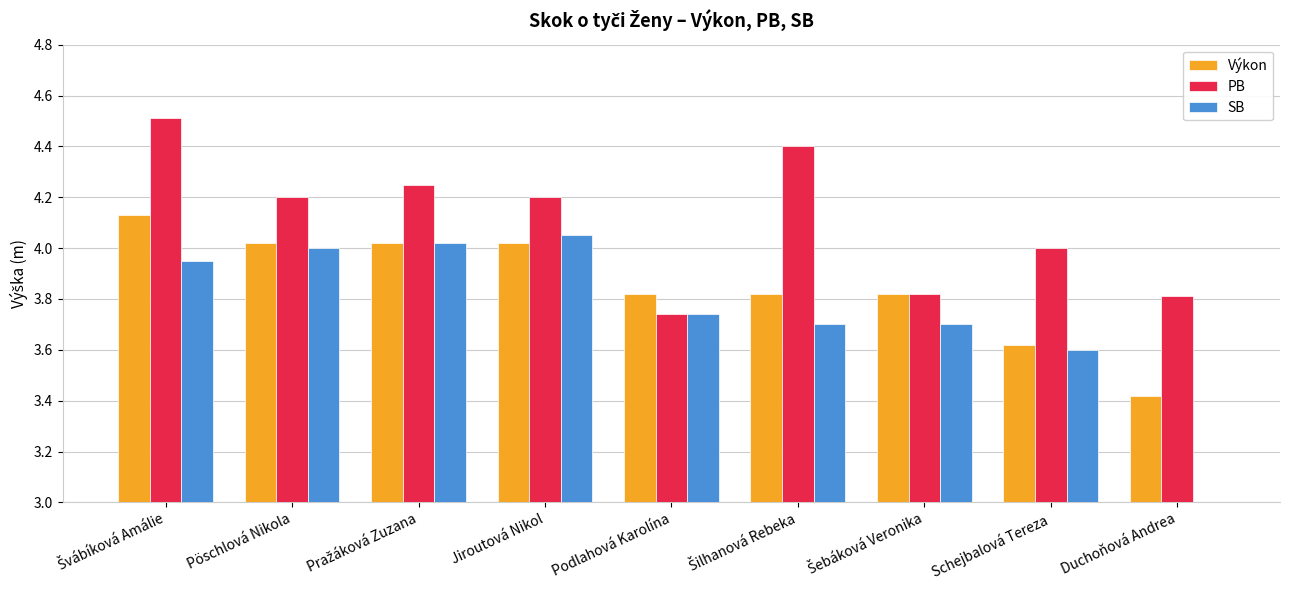

At which label does Výkon reach its minimum?

Duchoňová Andrea